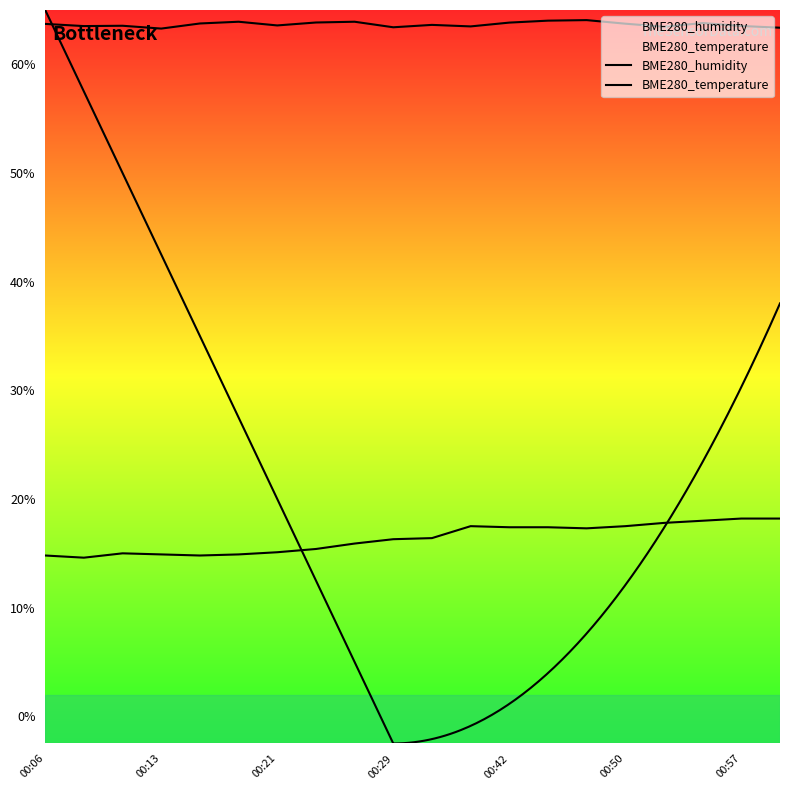

Which has a higher value, 00:24 or 00:55?

00:24